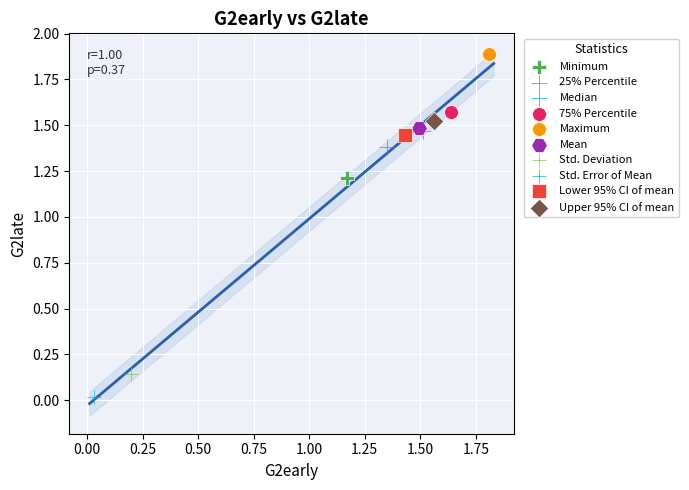

What are all the series names shown in the legend?

Minimum, 25% Percentile, Median, 75% Percentile, Maximum, Mean, Std. Deviation, Std. Error of Mean, Lower 95% CI of mean, Upper 95% CI of mean